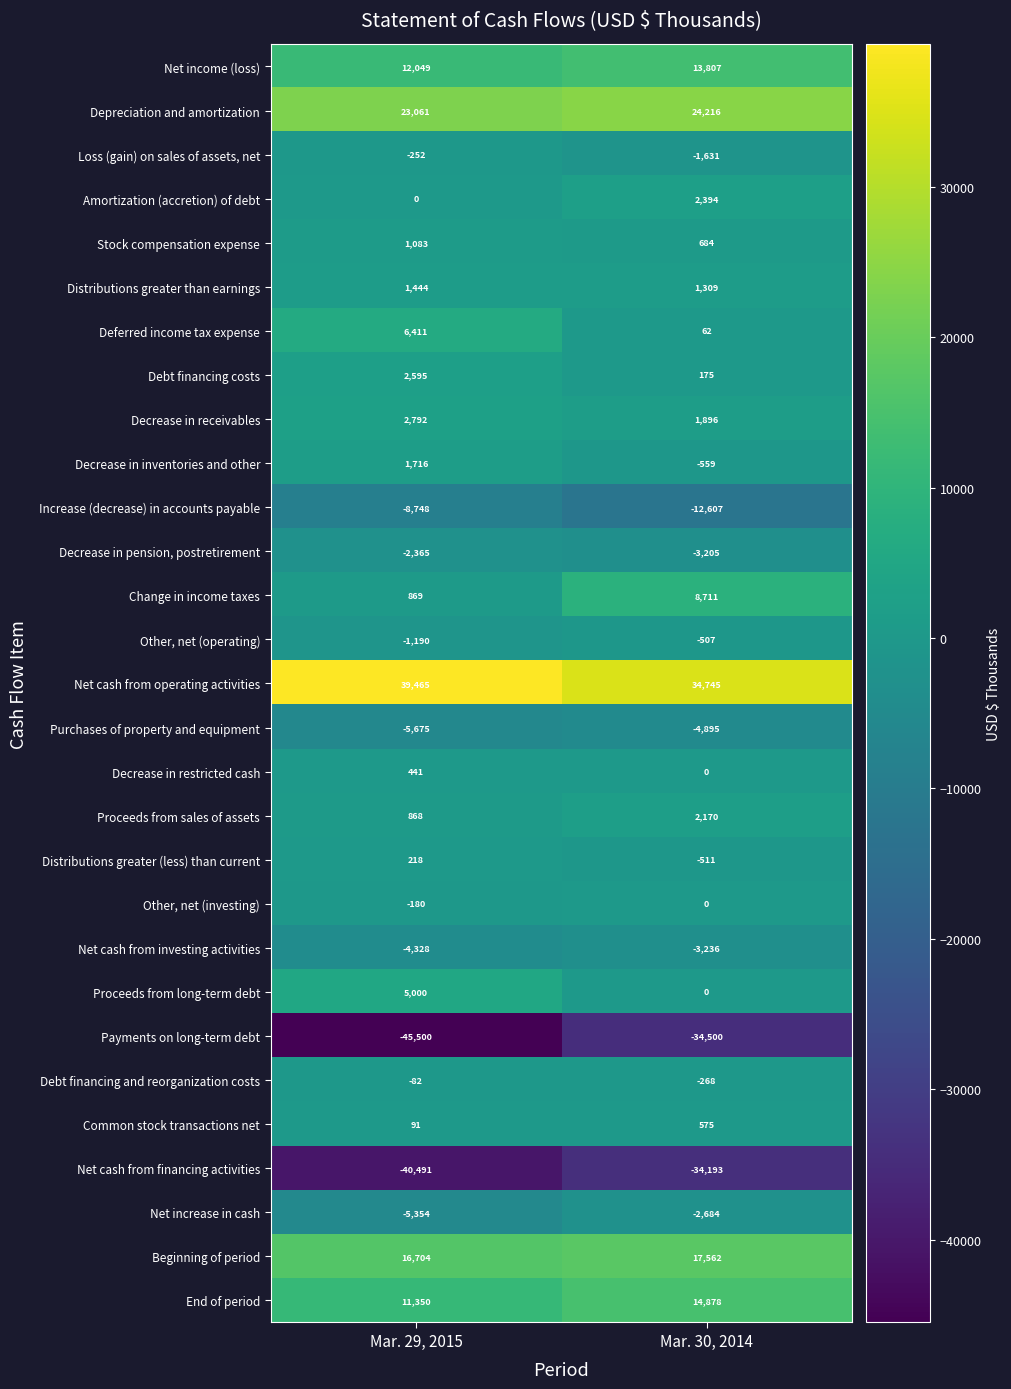

Where is Net increase in cash nearest to the value -4019?

Mar. 29, 2015